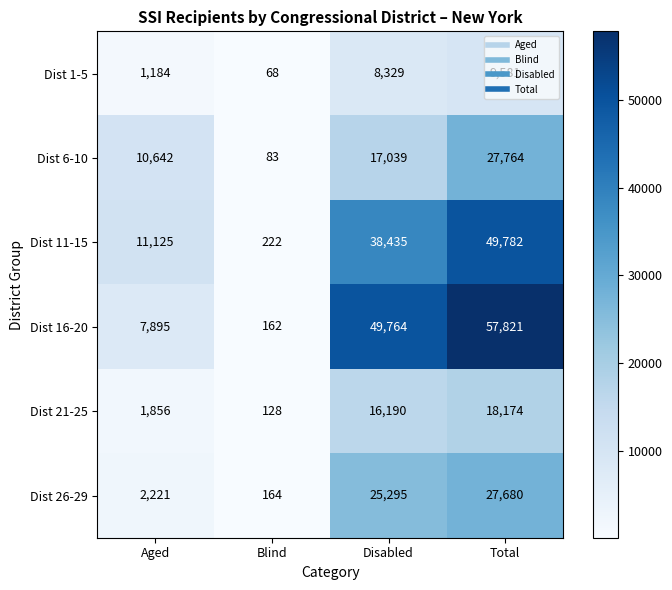

What is the average value of the Dist 21-25 series?

9087